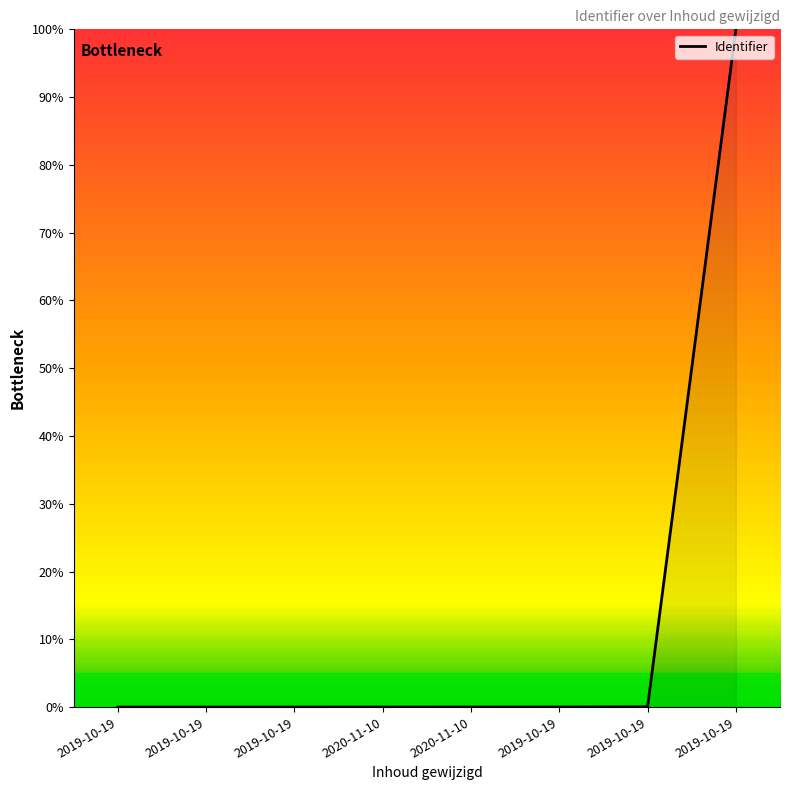

Which category has the lowest value across all series?

2019-10-19